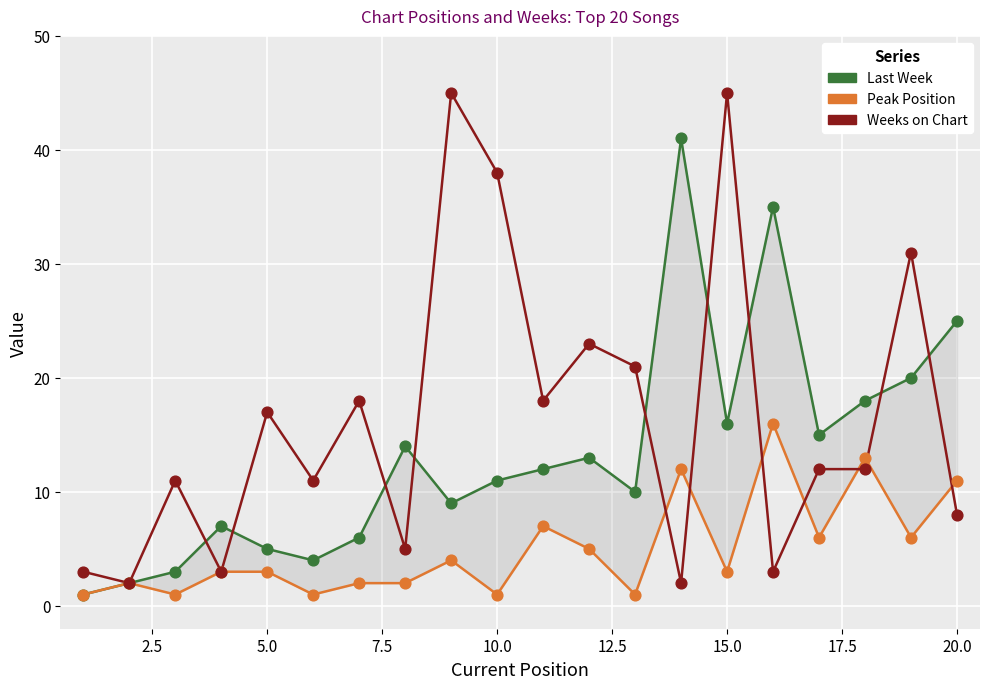

Which series reaches the minimum Y coordinate?

Last Week